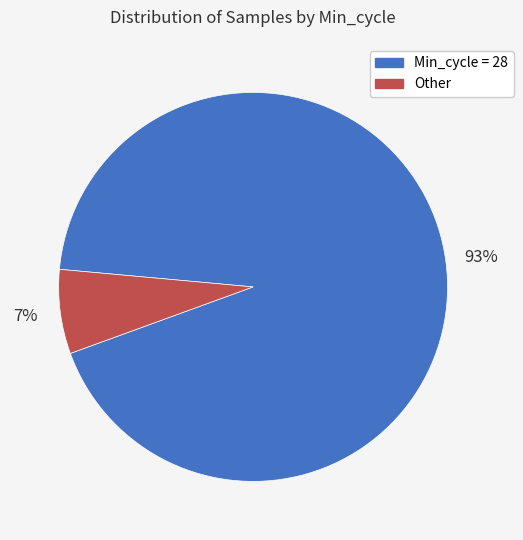

Does any single category account for the majority?

Yes